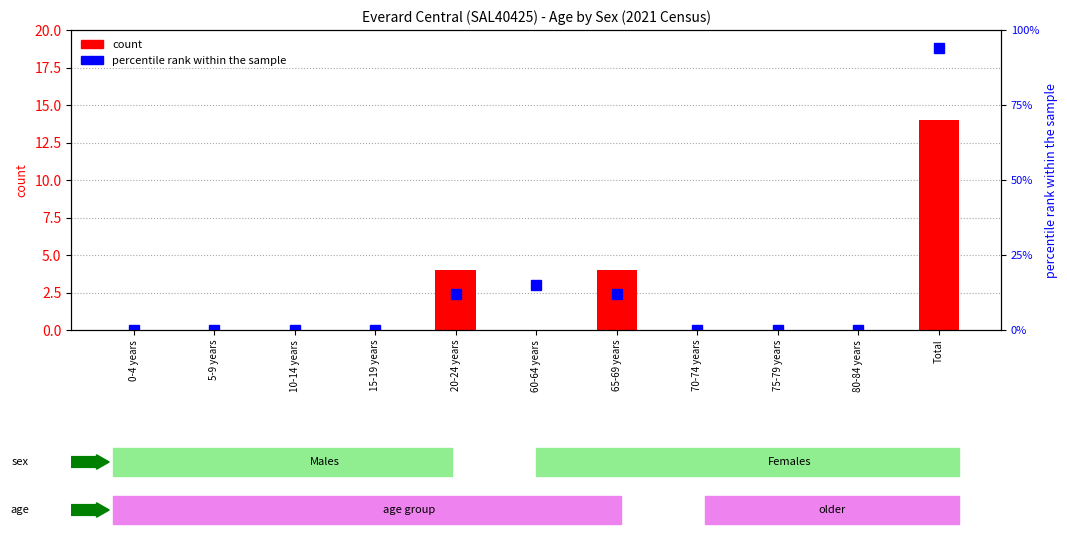

Reading left to right, list all the values displayed in this chart.

Males (count): 0.0	0.0	0.0	0.0	4.0	0.0	4.0	0.0	0.0	0.0	14.0
percentile rank within the sample: 0.0	0.0	0.0	0.0	12.1	15.2	12.1	0.0	0.0	0.0	93.9